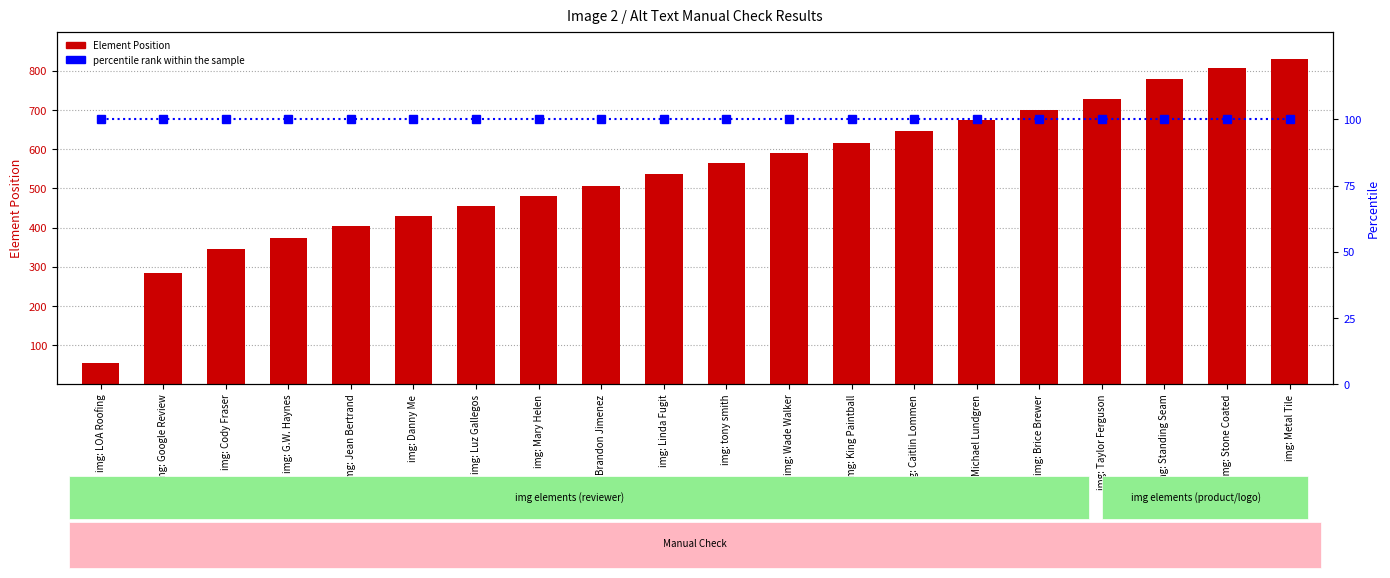

Reading left to right, list all the values displayed in this chart.

Element Position: 55	284	345	374	403	429	455	481	507	536	565	591	617	646	675	701	727	779	806	830
percentile rank within the sample: 100	100	100	100	100	100	100	100	100	100	100	100	100	100	100	100	100	100	100	100